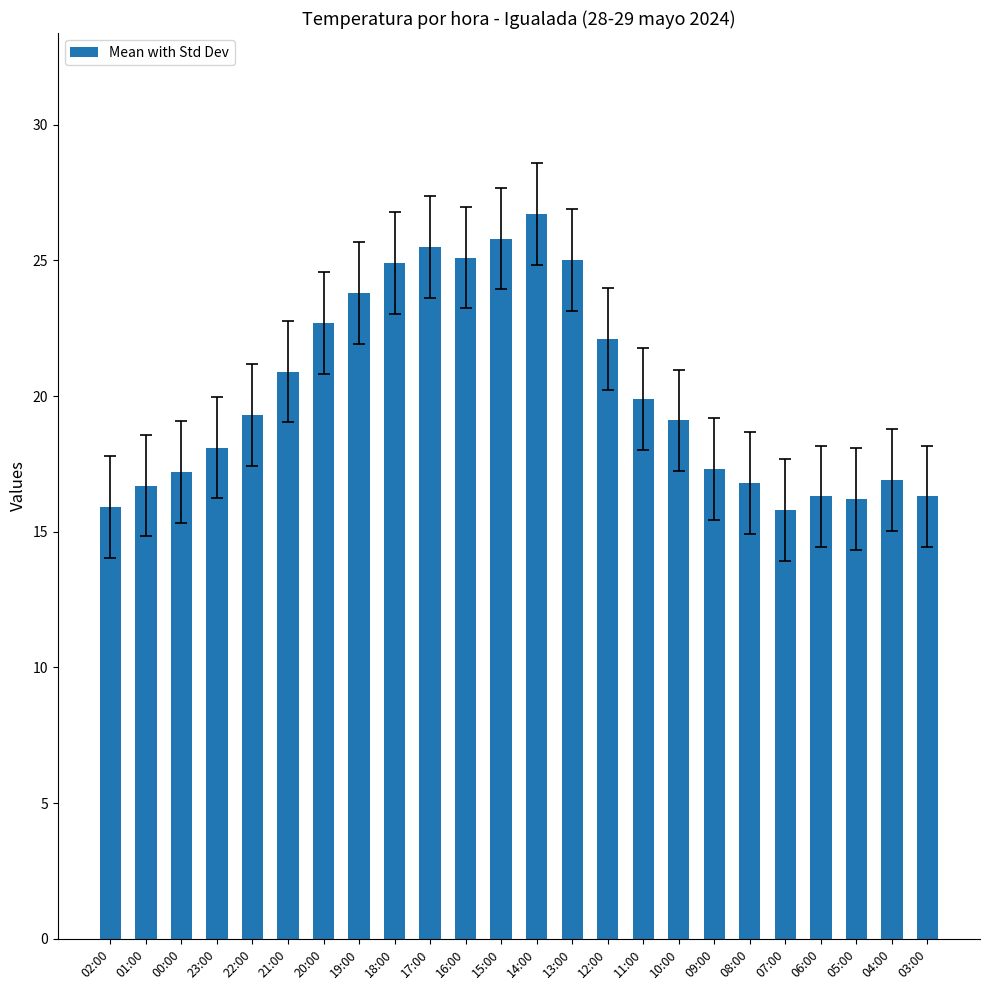

What is the minimum value shown in the chart?

15.8